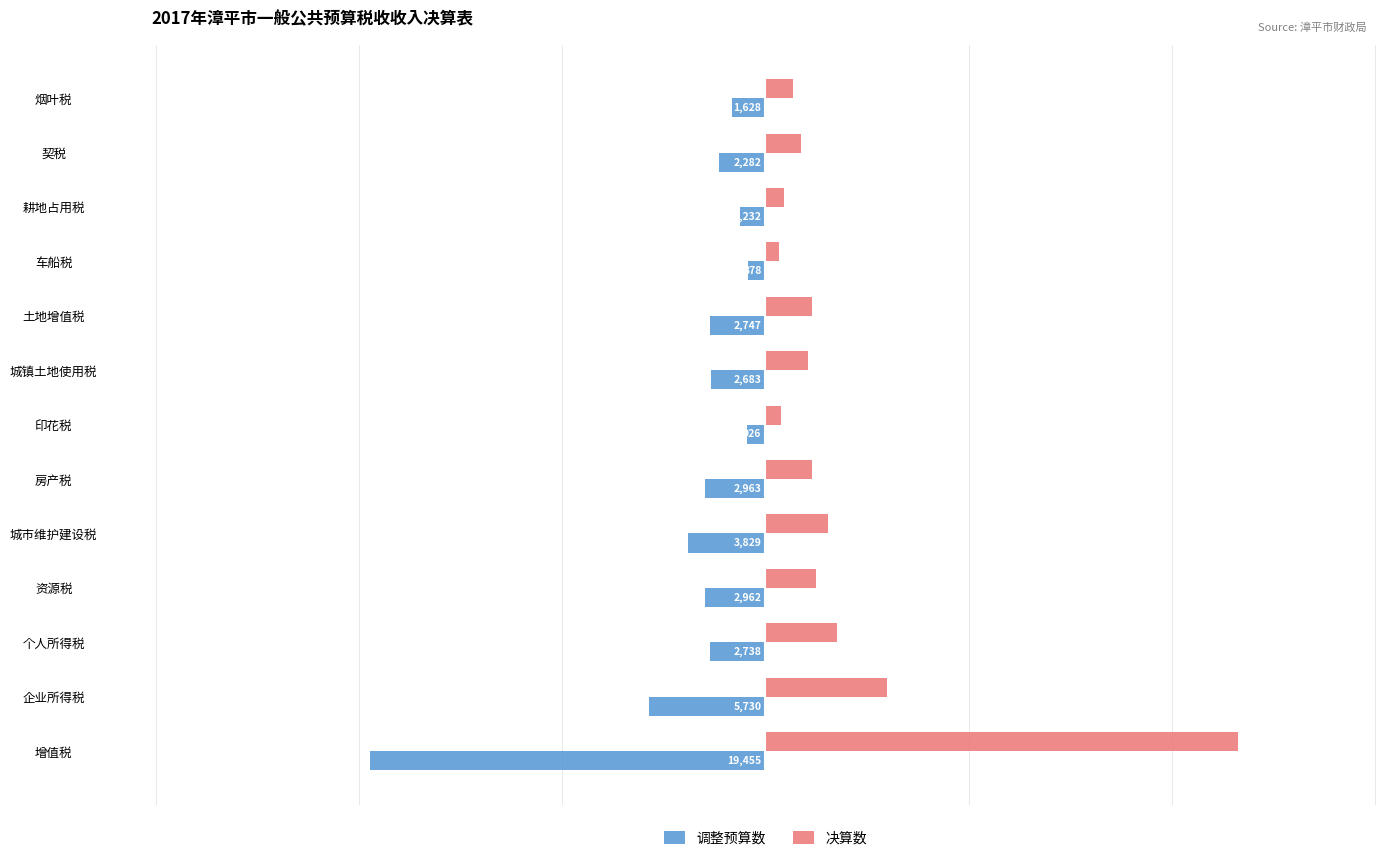

At which category is the sum across all series the highest?

增值税